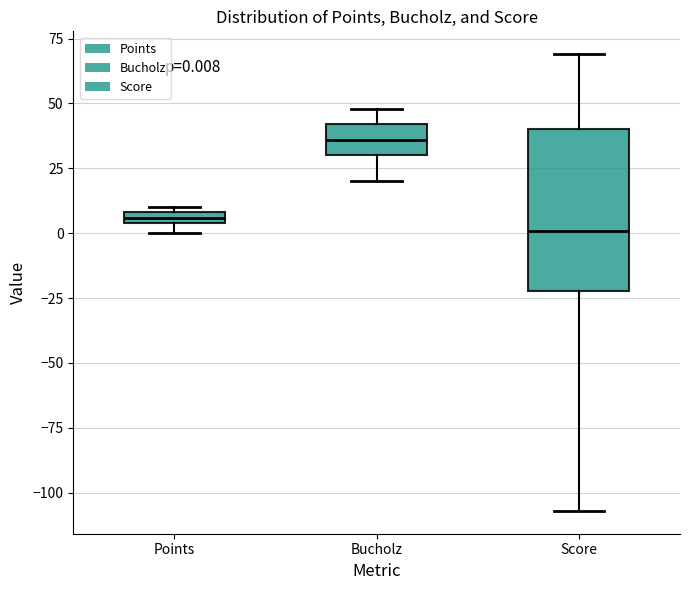

Which box is the tallest, from its lower edge to its upper edge?

Score